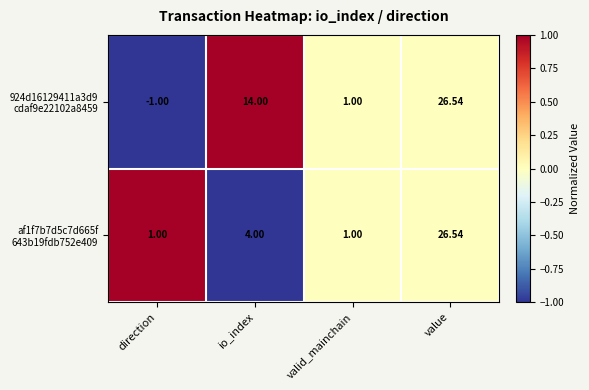

Which label corresponds to the largest value in the chart?

value